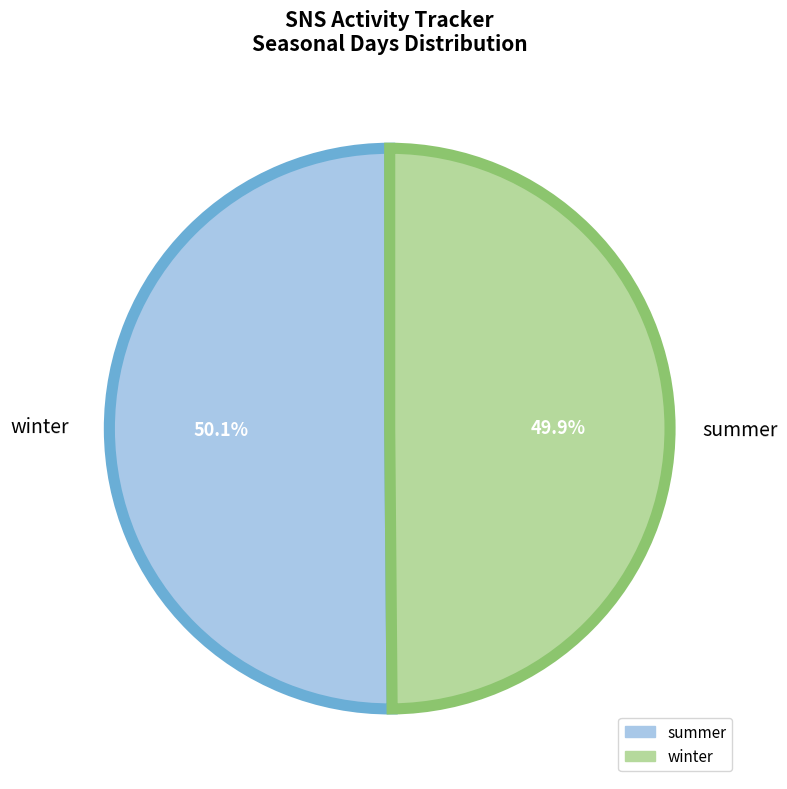

How many slices are in this pie chart?

2